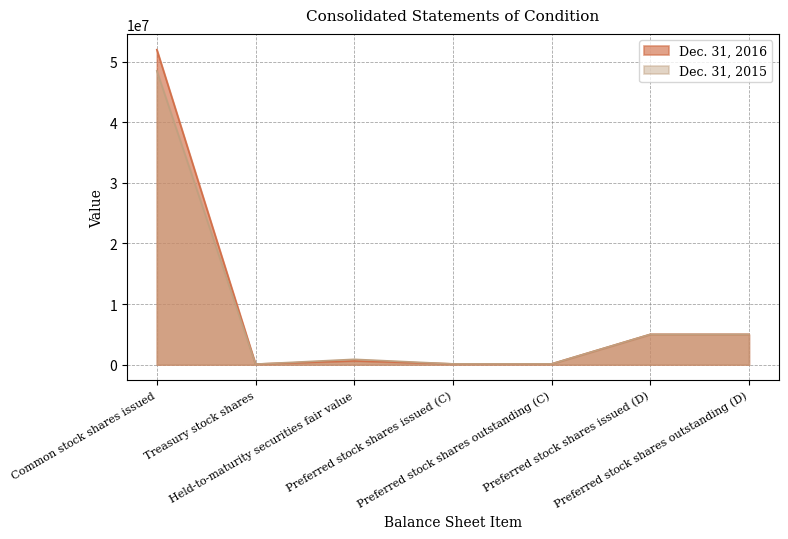

Count the number of categories in the chart.

7